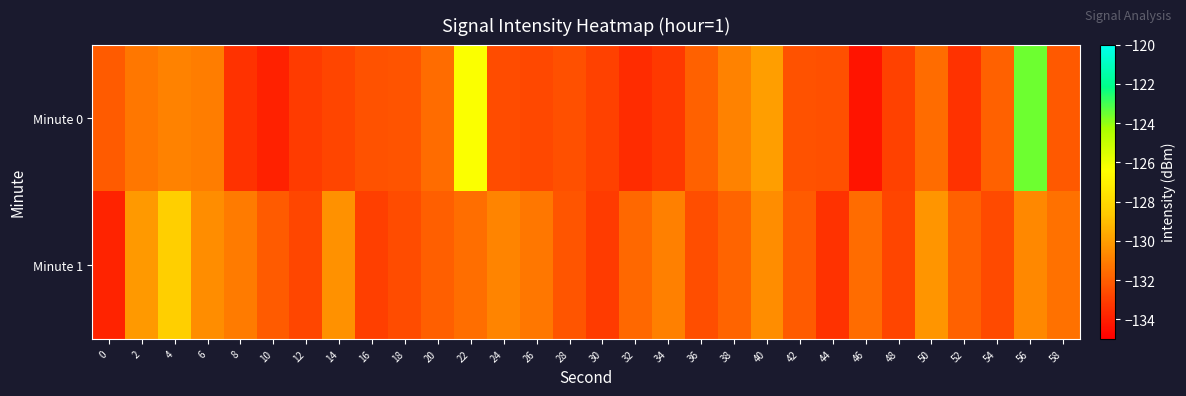

Reading left to right, transcribe all the data shown in this chart.

Minute 0: 0=-132.1	2=-131.2	4=-130.9	6=-131.0	8=-133.4	10=-133.9	12=-133.1	14=-132.8	16=-132.4	18=-132.3	20=-131.6	22=-126.3	24=-132.6	26=-132.7	28=-132.4	30=-132.9	32=-133.5	34=-133.2	36=-131.9	38=-130.9	40=-130.0	42=-132.4	44=-132.5	46=-134.3	48=-132.9	50=-131.6	52=-133.4	54=-131.9	56=-123.6	58=-132.1
Minute 1: 0=-133.9	2=-130.1	4=-128.4	6=-130.5	8=-131.1	10=-132.1	12=-132.7	14=-130.4	16=-133.0	18=-132.5	20=-132.0	22=-131.5	24=-130.8	26=-131.2	28=-132.3	30=-133.1	32=-131.7	34=-130.9	36=-132.5	38=-131.8	40=-130.5	42=-132.1	44=-133.4	46=-131.6	48=-132.8	50=-130.3	52=-131.9	54=-132.6	56=-130.7	58=-131.4